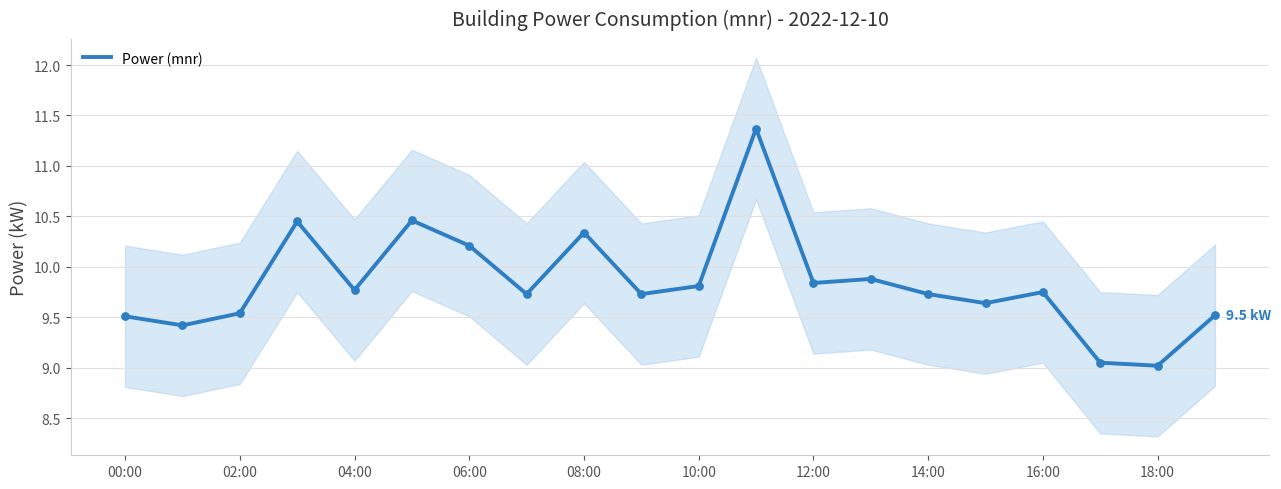

The value of Power (mnr) at 02:00 is 13.3. True or false?

False